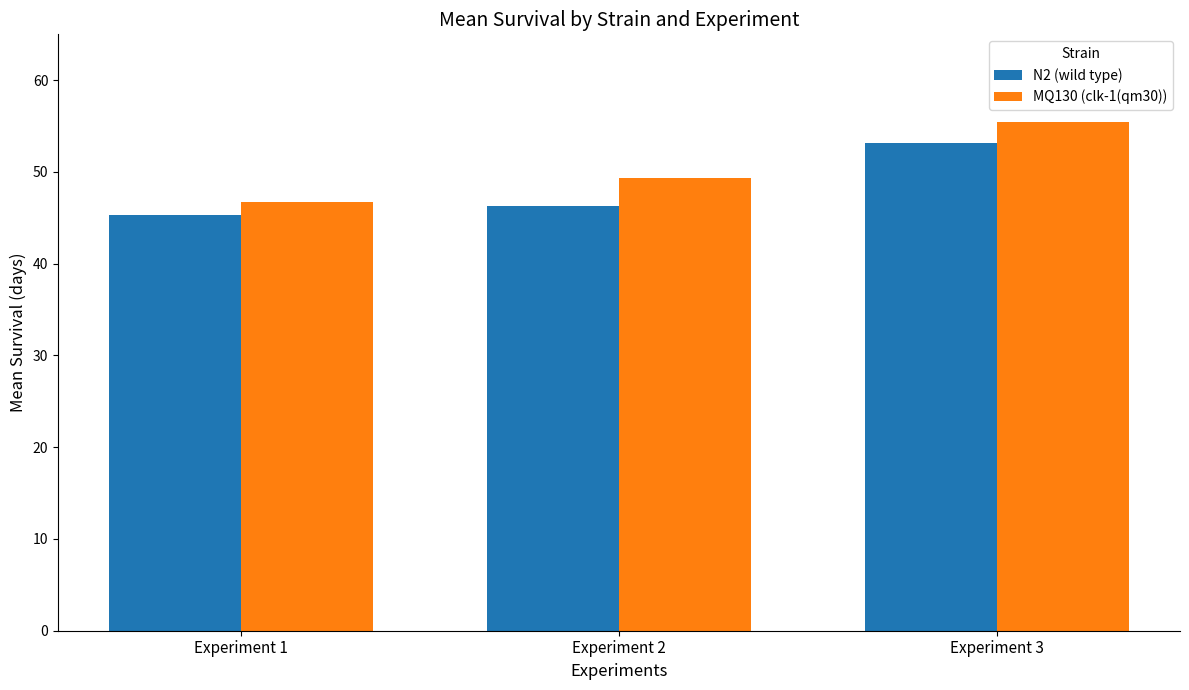

What is the highest value of the N2 (wild type) series?

53.2